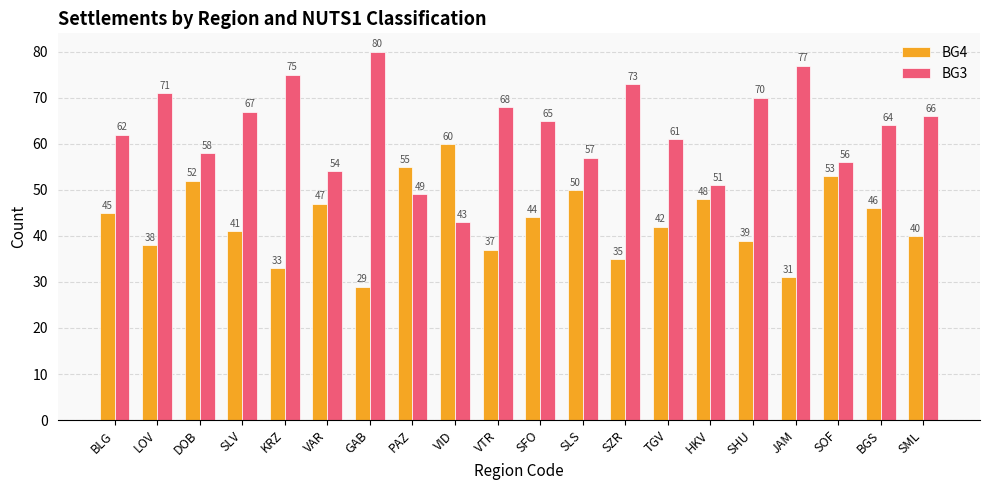

What are all the series names shown in the legend?

BG4, BG3